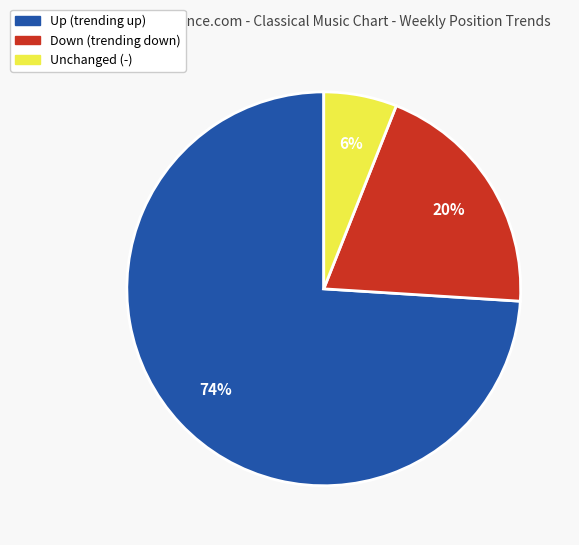

To the nearest percent, what is the difference between the largest and smallest slice percentages?

68%